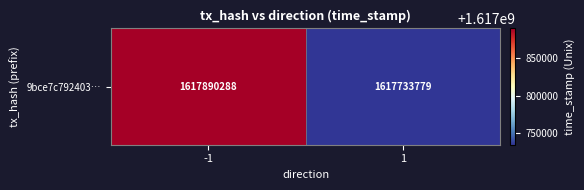

What is the sum of all values?

3235624067